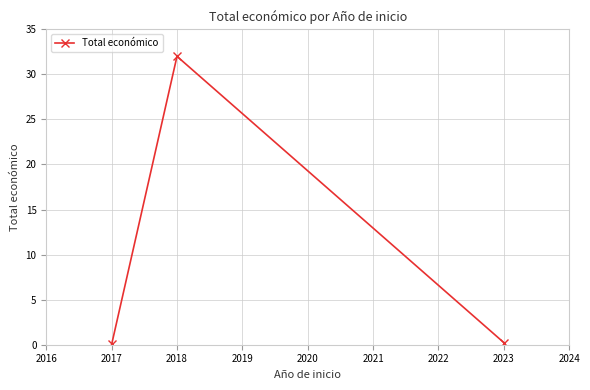

What is the value of the 2nd point from the left?

32.0